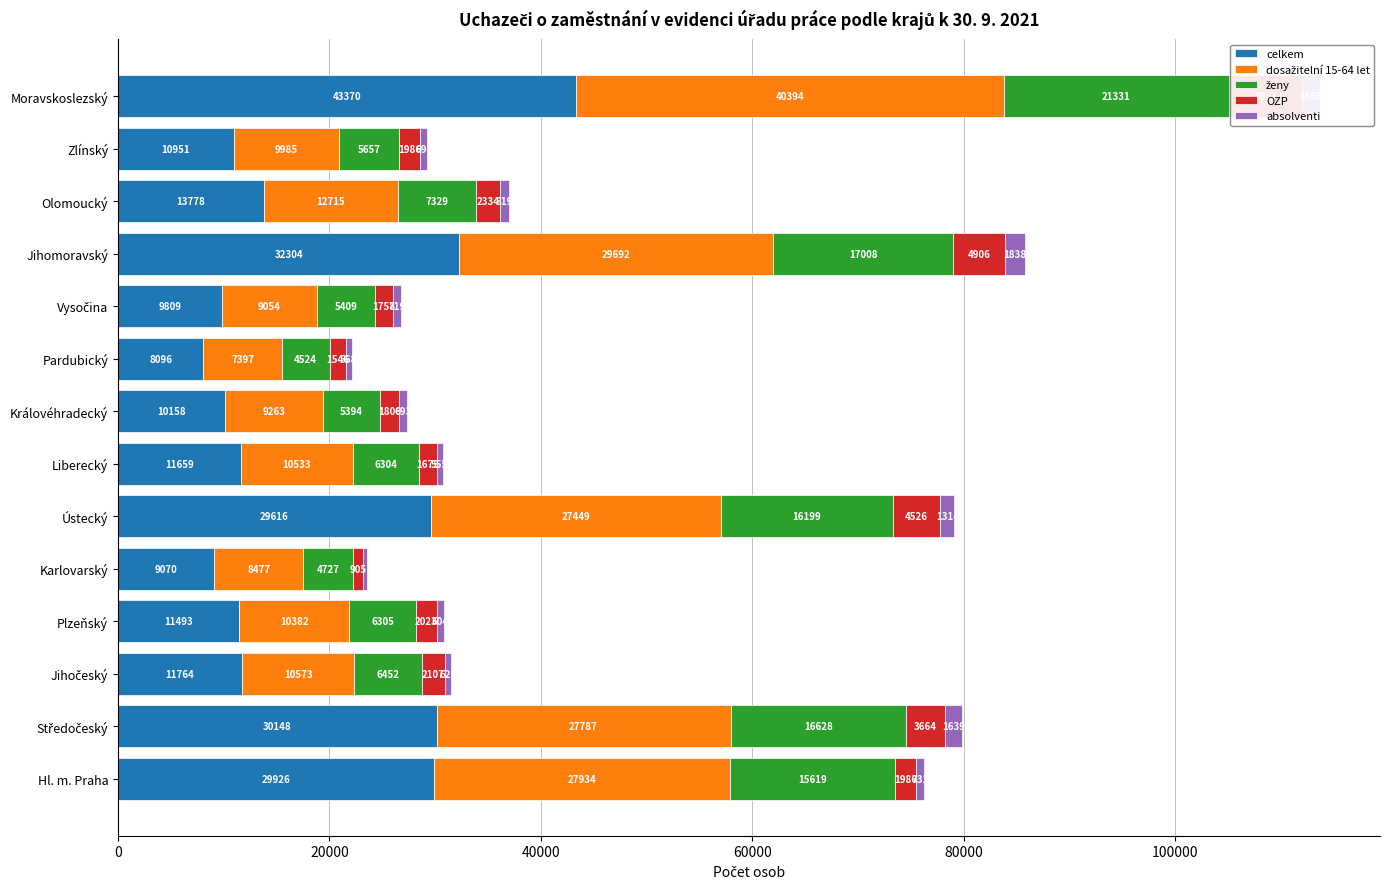

What is the smallest value displayed?

337